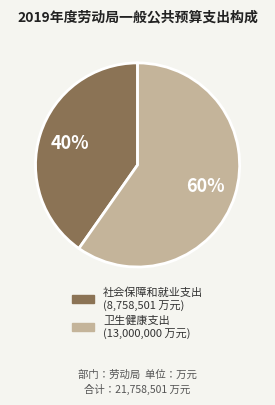

Rank the categories by value from highest to lowest.

卫生健康支出, 社会保障和就业支出